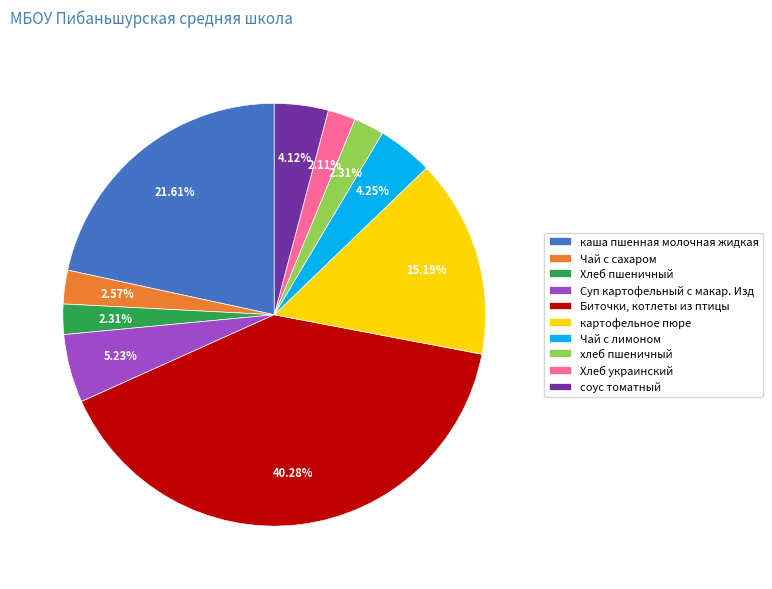

Count the number of slices in the pie.

10